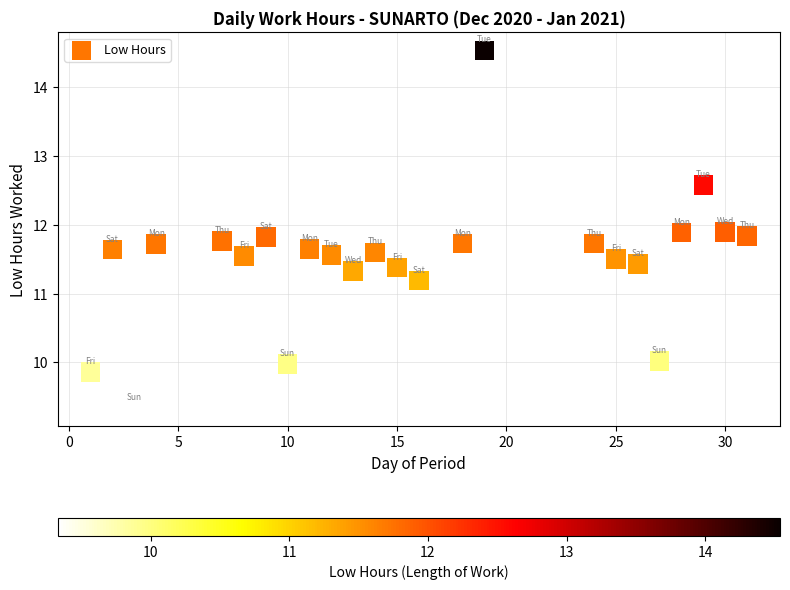

What is the range of Y values (max minus min)?

5.2